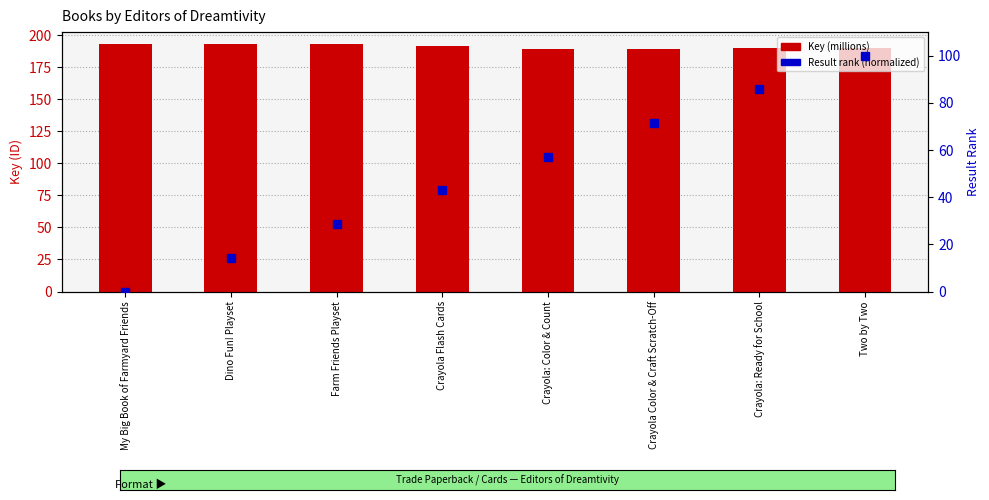

Reading right to left, what are all the values shown in this chart?

Key (millions): 189.9	189.9	189.3	189.3	191.6	192.7	192.7	192.7
Result rank (normalized): 100.0	85.7	71.4	57.1	42.9	28.6	14.3	0.0